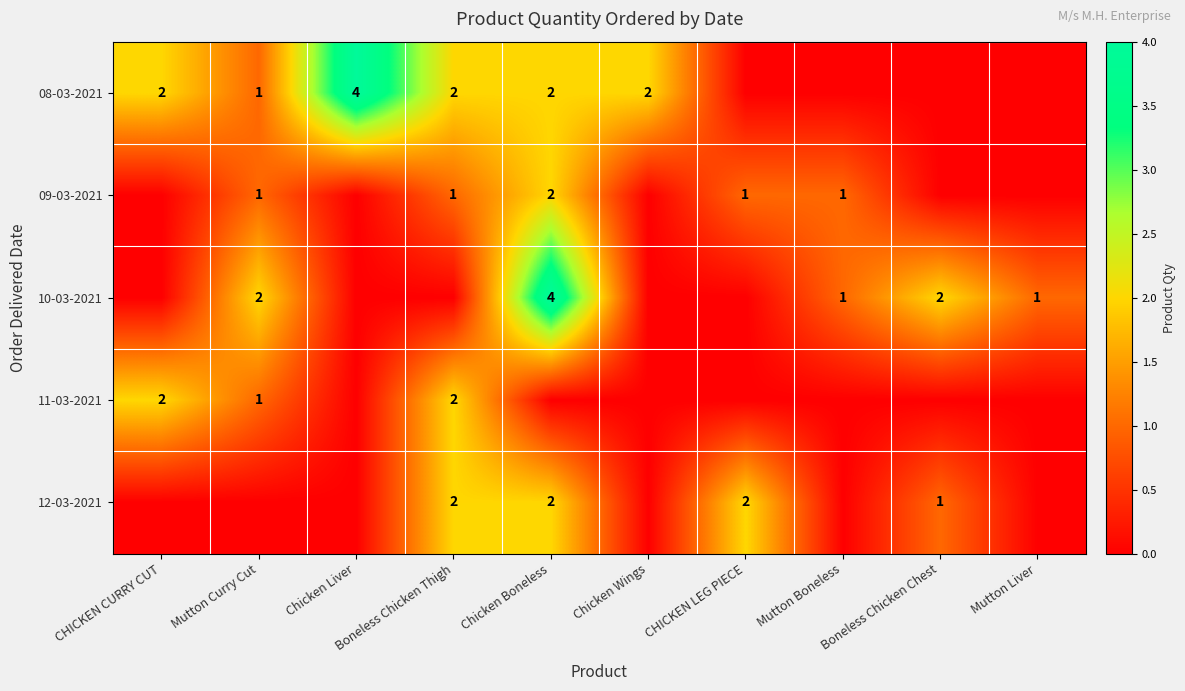

The 08-03-2021 series shows 2 at Chicken Boneless. True or false?

True